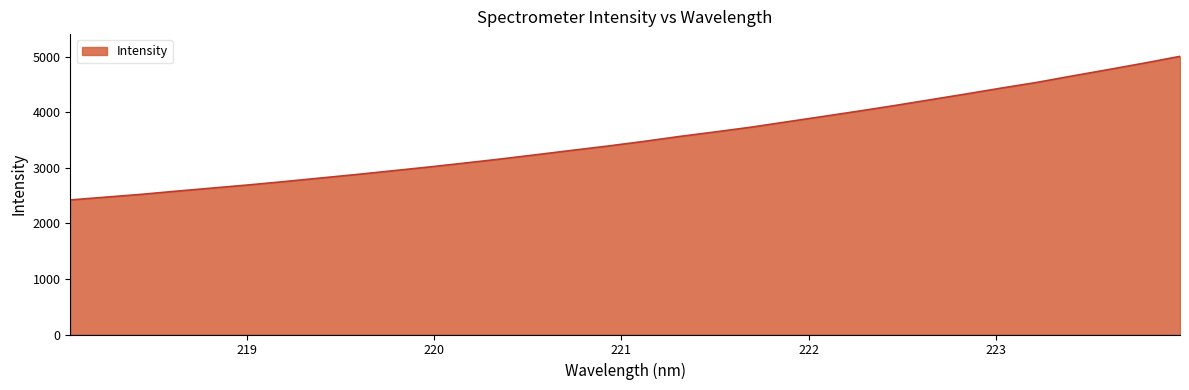

What is the smallest value displayed?

2421.5